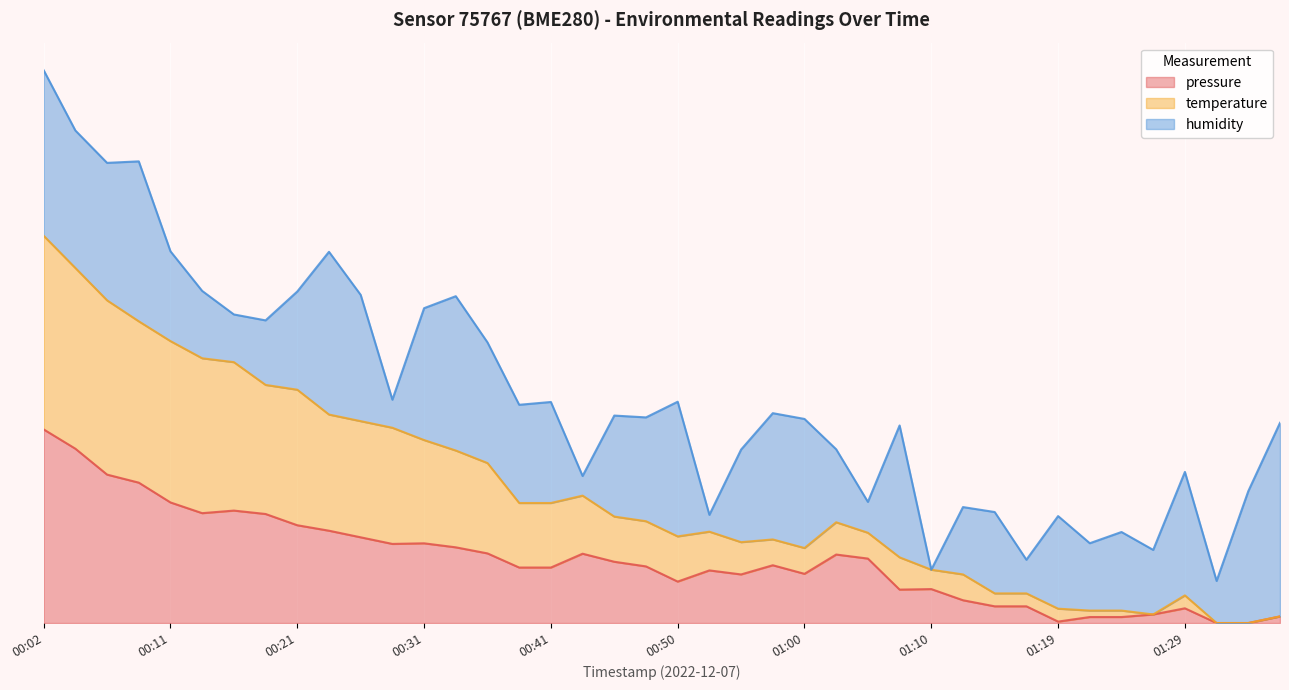

What is the value of the pressure point at the 36th from the left?

4.4